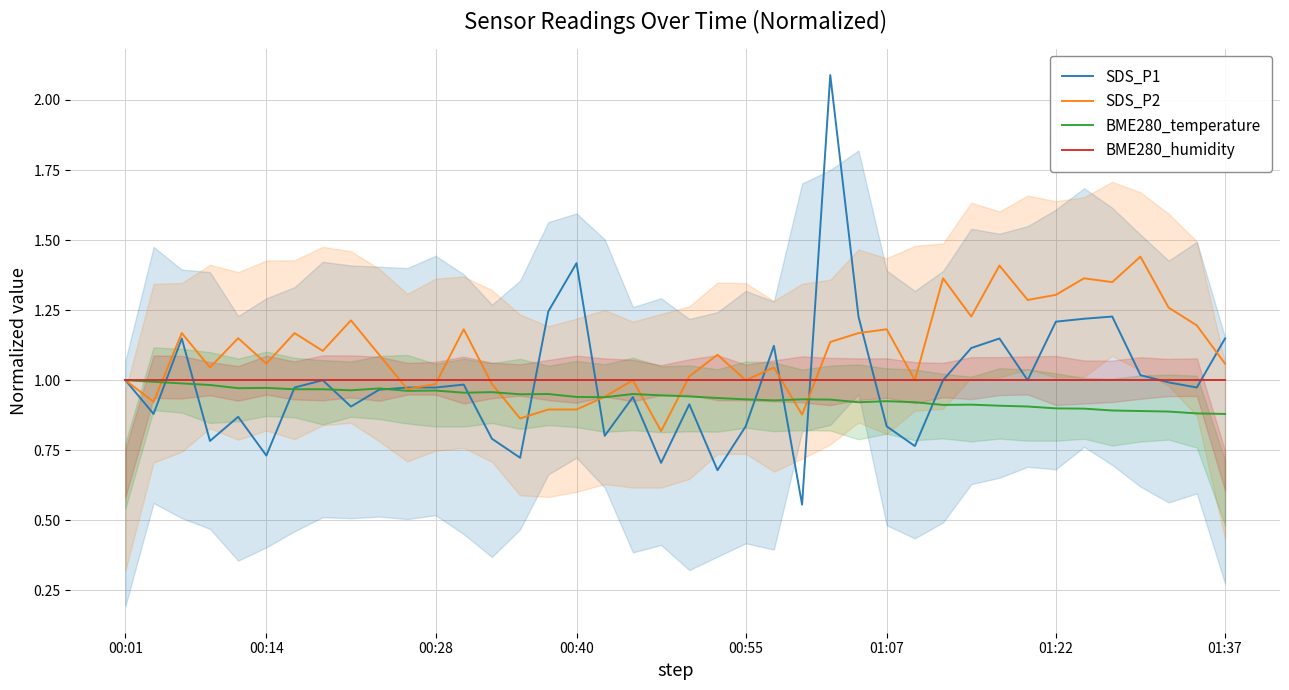

Read the BME280_temperature value at 00:28.

1.0